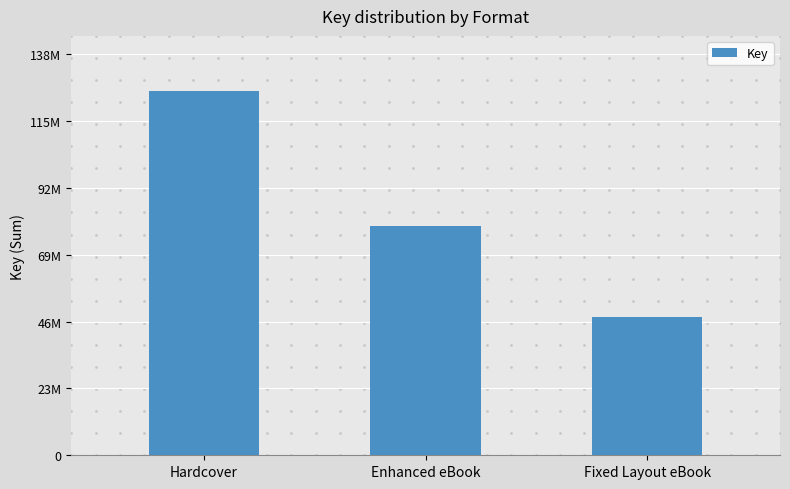

Reading left to right, extract all data points from this chart.

Hardcover=126040765	Enhanced eBook=79393473	Fixed Layout eBook=47646292